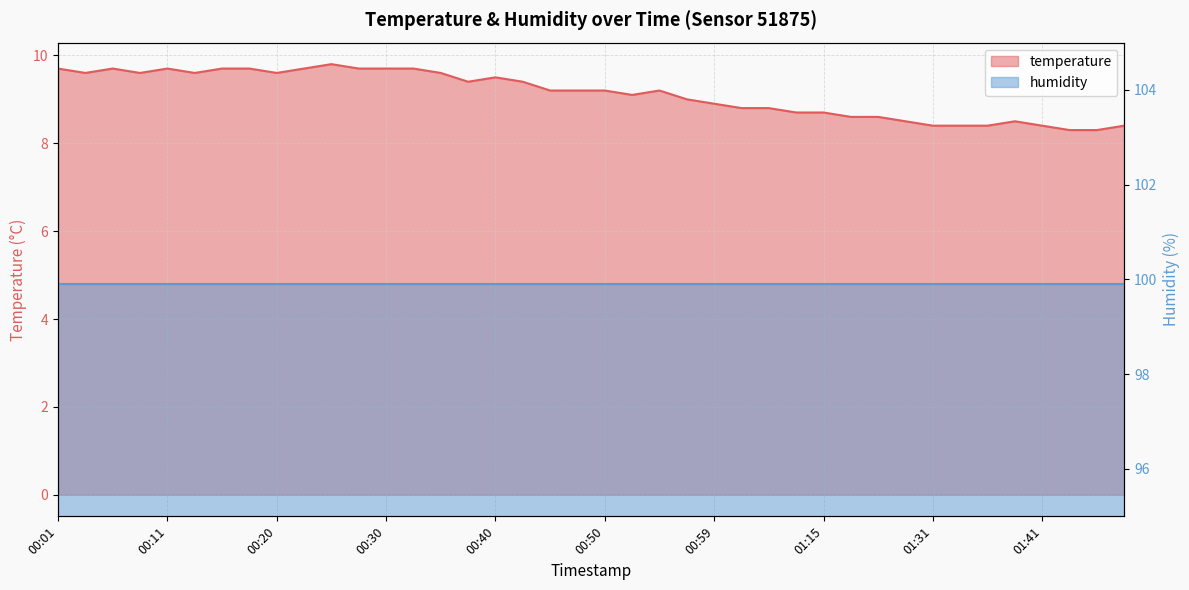

The chart shows a value of 9.2 at 00:45. True or false?

True